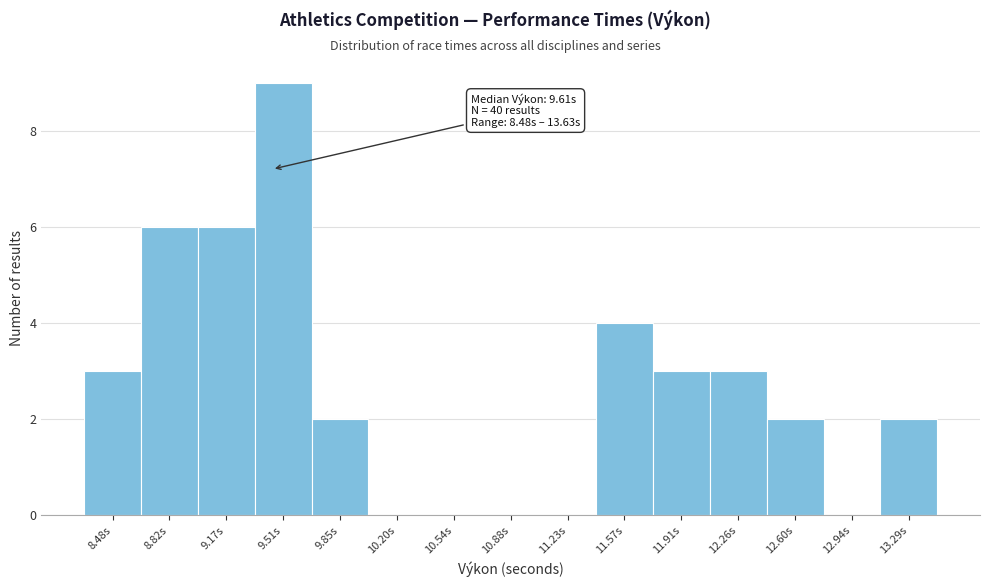

Reading right to left, list all the values displayed in this chart.

13.29s=2	12.94s=0	12.60s=2	12.26s=3	11.91s=3	11.57s=4	11.23s=0	10.88s=0	10.54s=0	10.20s=0	9.85s=2	9.51s=9	9.17s=6	8.82s=6	8.48s=3